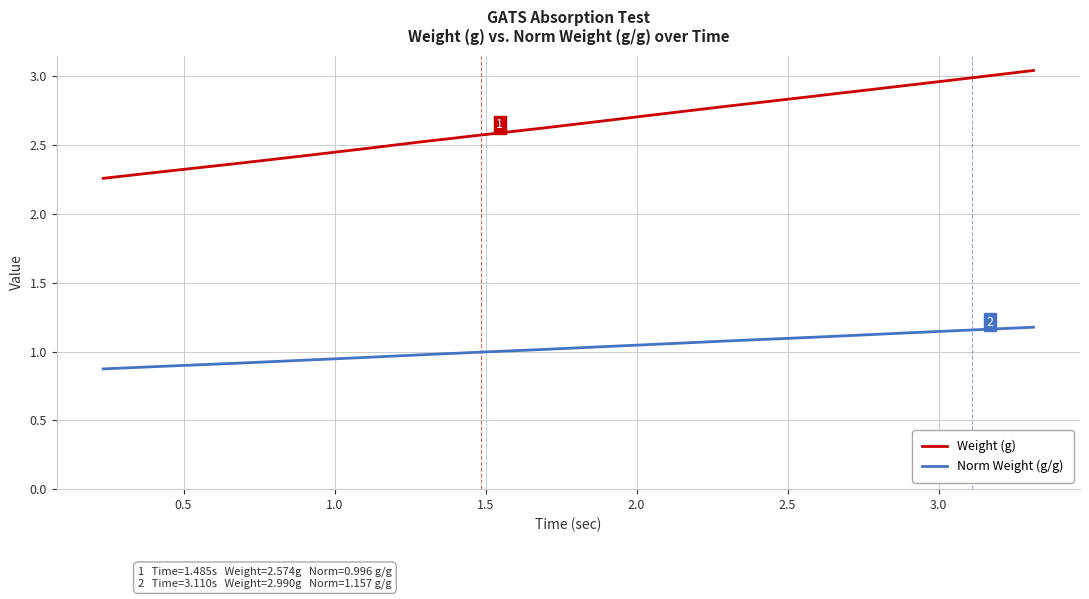

True or false: Weight (g) and Norm Weight (g/g) intersect in this chart.

False